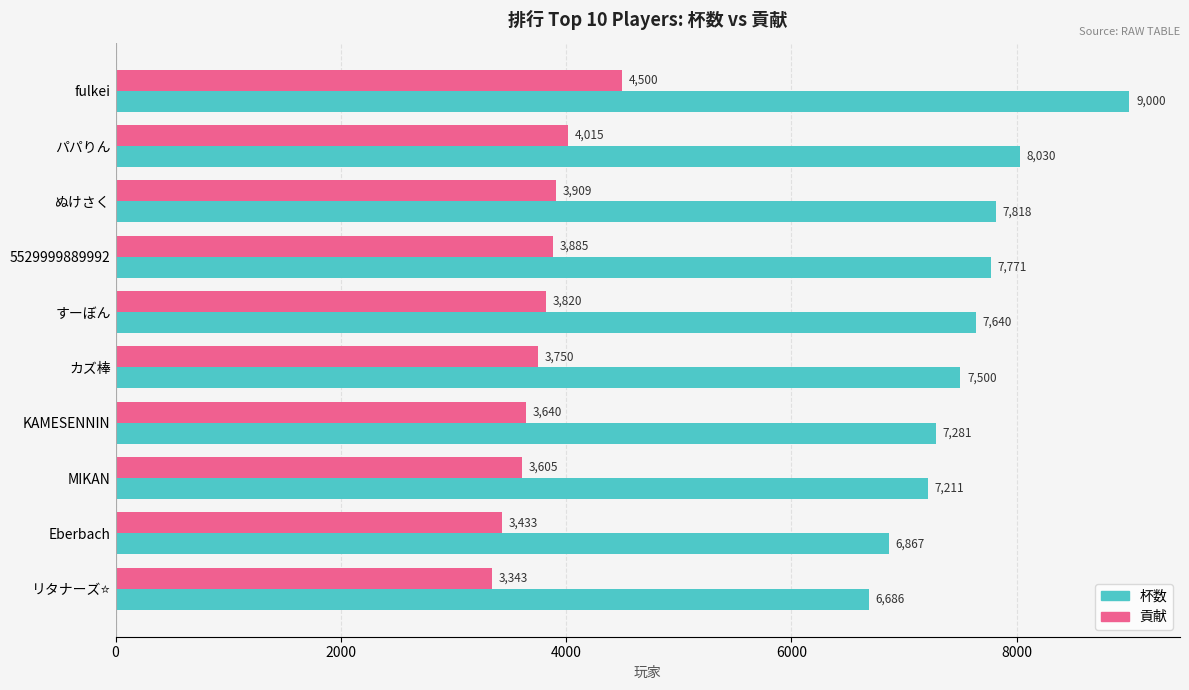

Is the value of 杯数 at KAMESENNIN greater than the value of 貢献 at パパりん?

Yes